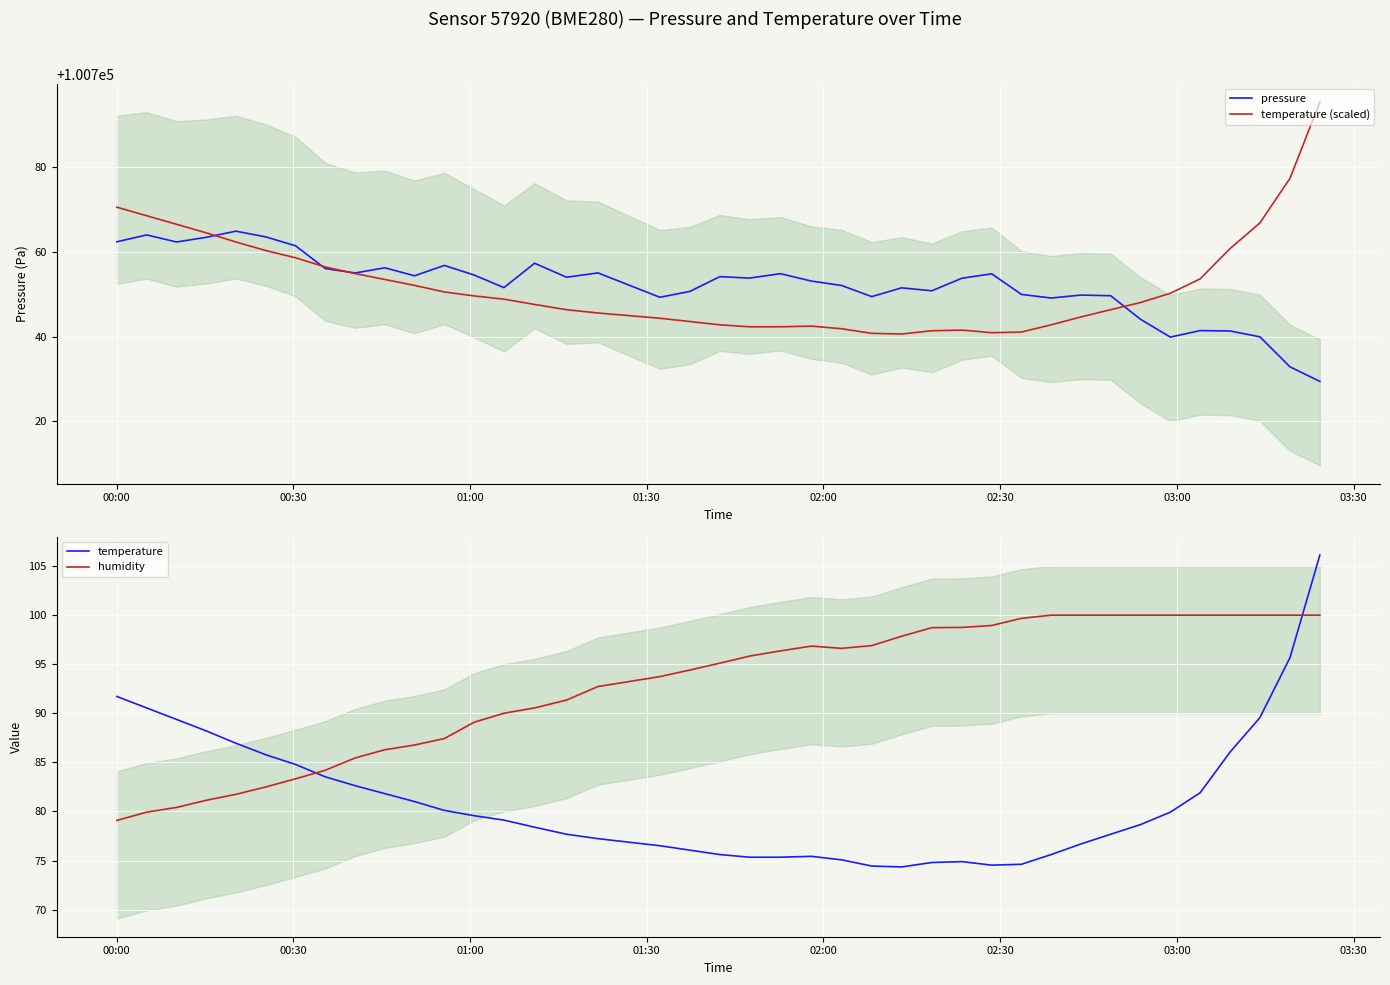

True or false: temperature and humidity intersect in this chart.

True